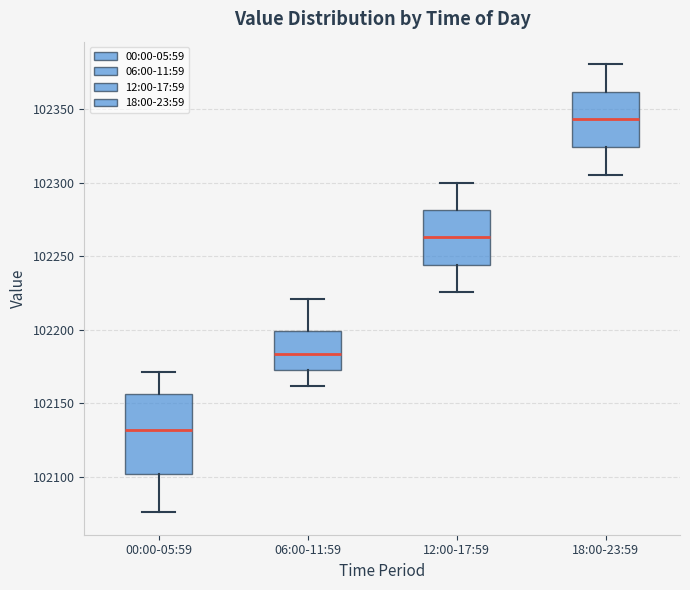

Reading left to right, transcribe this box plot: for each box, give where its median line is, the range the box spans, and where its two whiskers end, as read against the y-axis. The values are not printed on the chart, so give them approximately, as read against the axis.

00:00-05:59: median 102130, box 102100 to 102155, whiskers 102075 to 102170
06:00-11:59: median 102185, box 102175 to 102200, whiskers 102160 to 102220
12:00-17:59: median 102265, box 102245 to 102280, whiskers 102225 to 102300
18:00-23:59: median 102345, box 102325 to 102360, whiskers 102305 to 102380